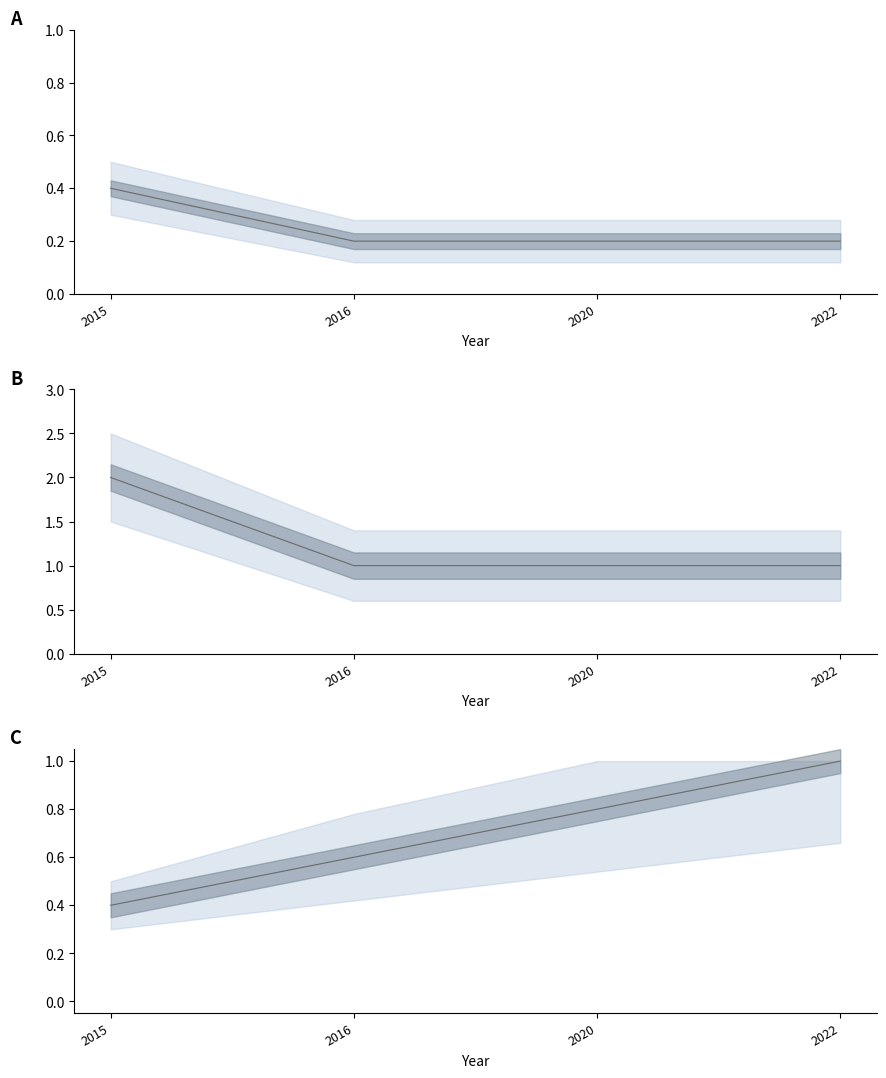

What is the value of the Count_upper point at the 1st from the left?

2.0